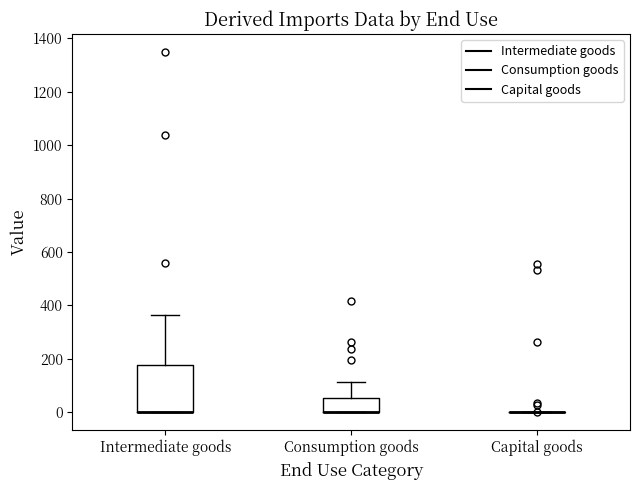

Where is the lower edge of the box for Consumption goods on the y-axis? The values are not printed on the chart, so give them approximately, as read against the axis.

0